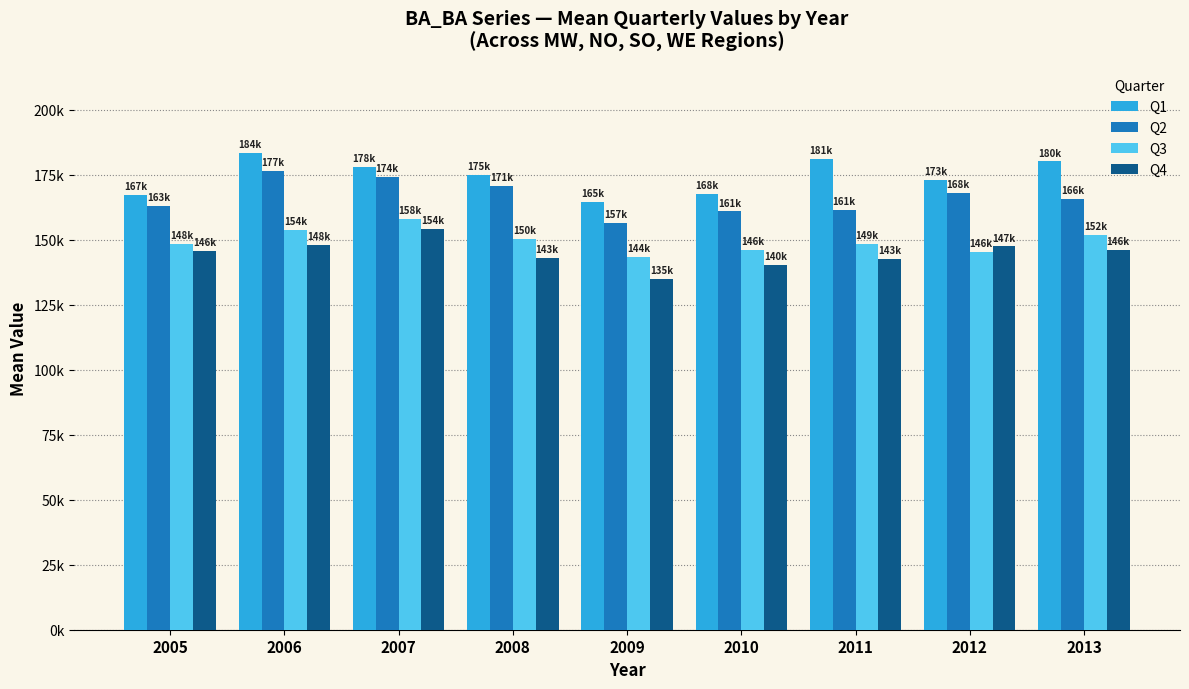

Which series changed the most between 2007 and 2008?

Q4